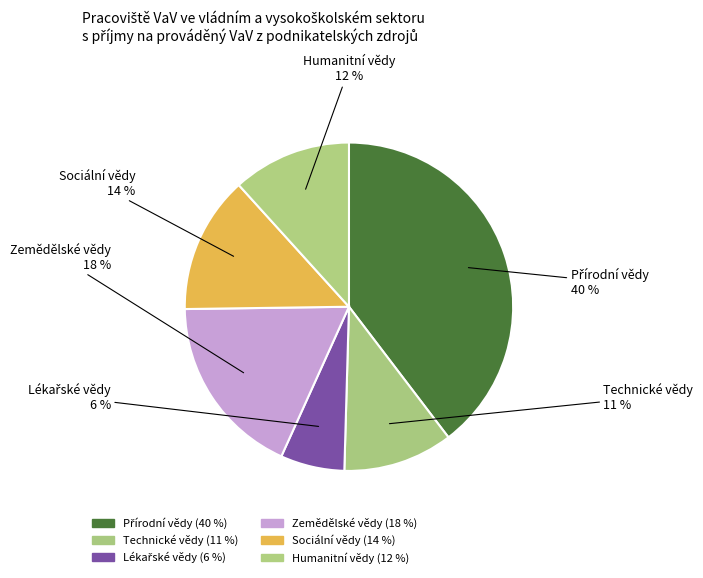

To the nearest percent, what portion does Zemědělské vědy represent?

18%